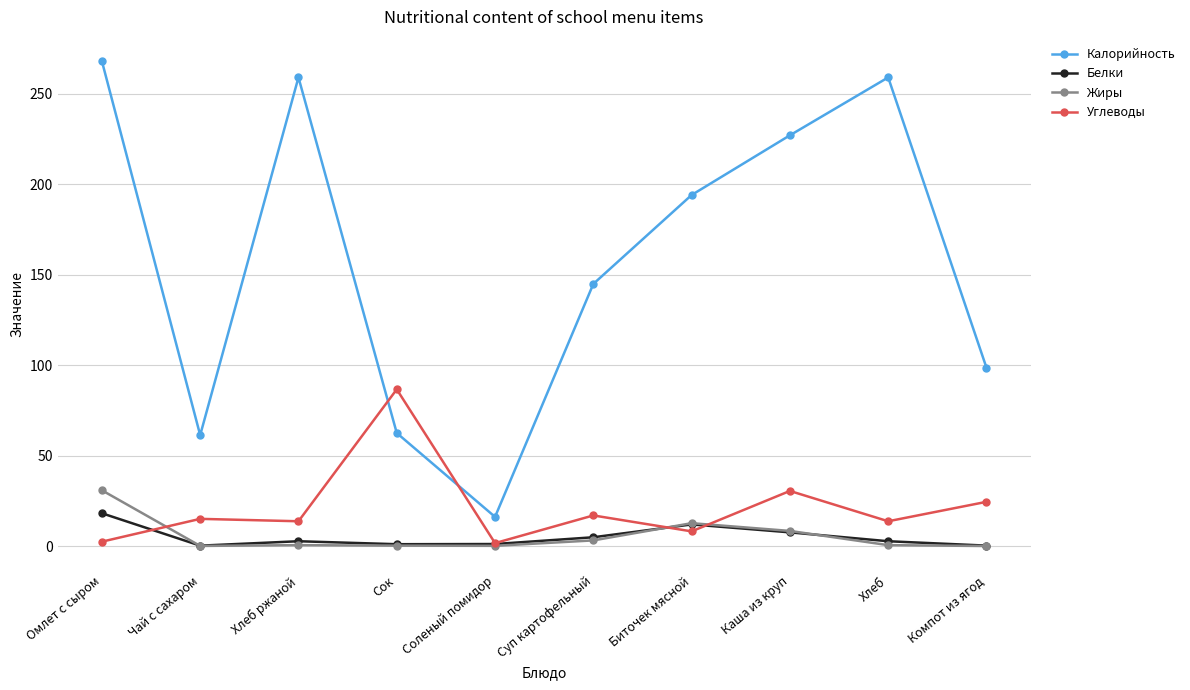

What is the highest value of the Углеводы series?

86.6